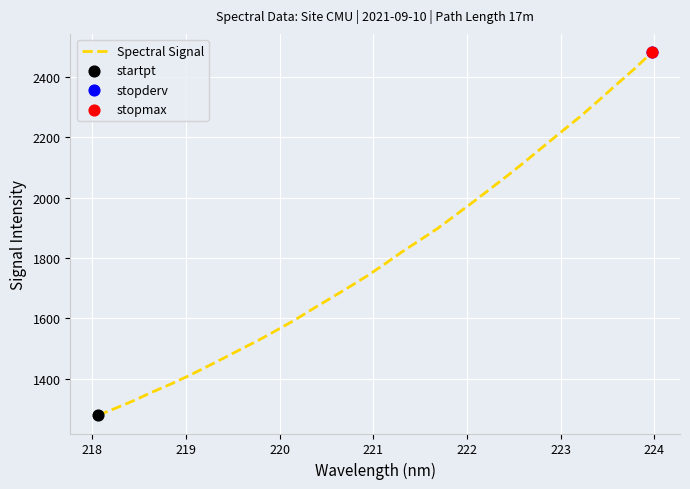

What is the difference between the maximum and minimum values?

1204.4